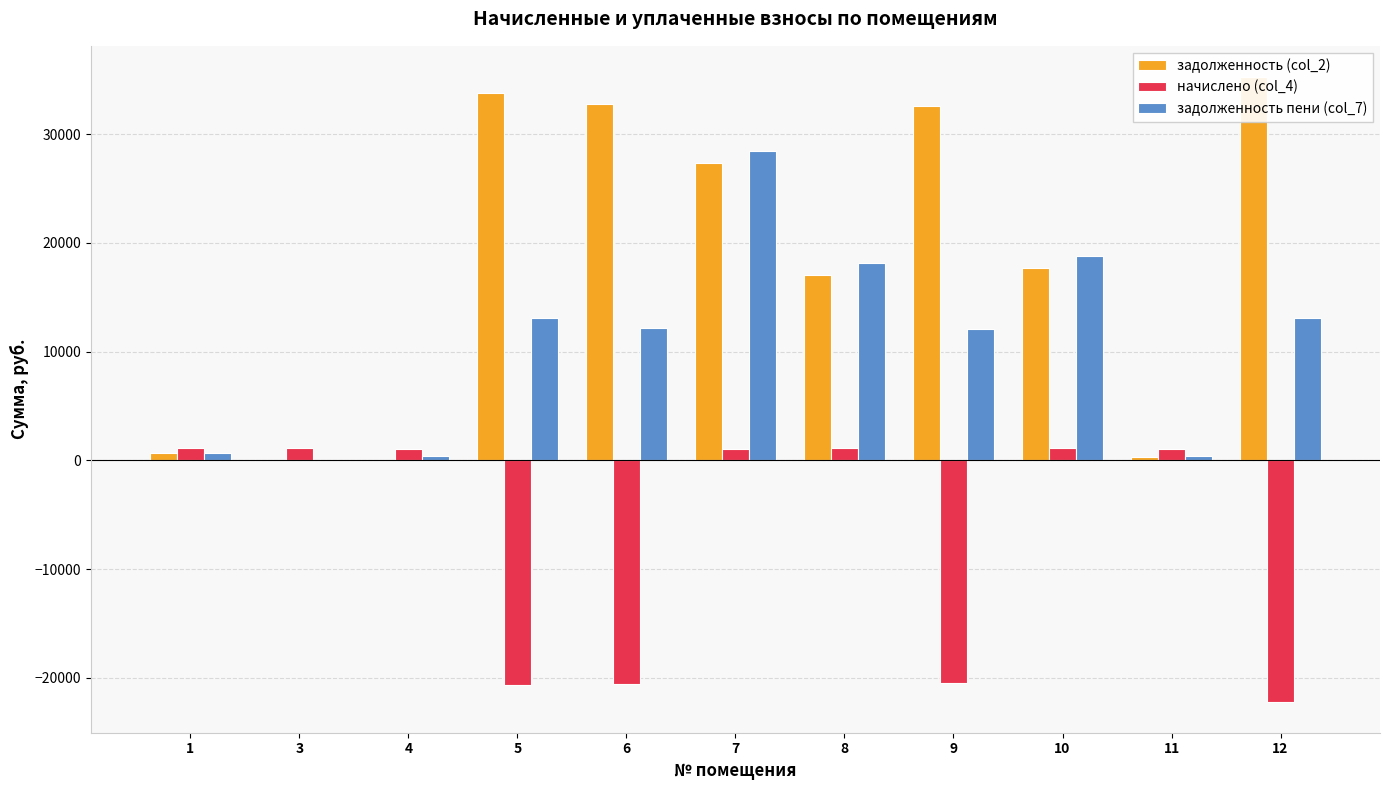

Count the number of categories in the chart.

11